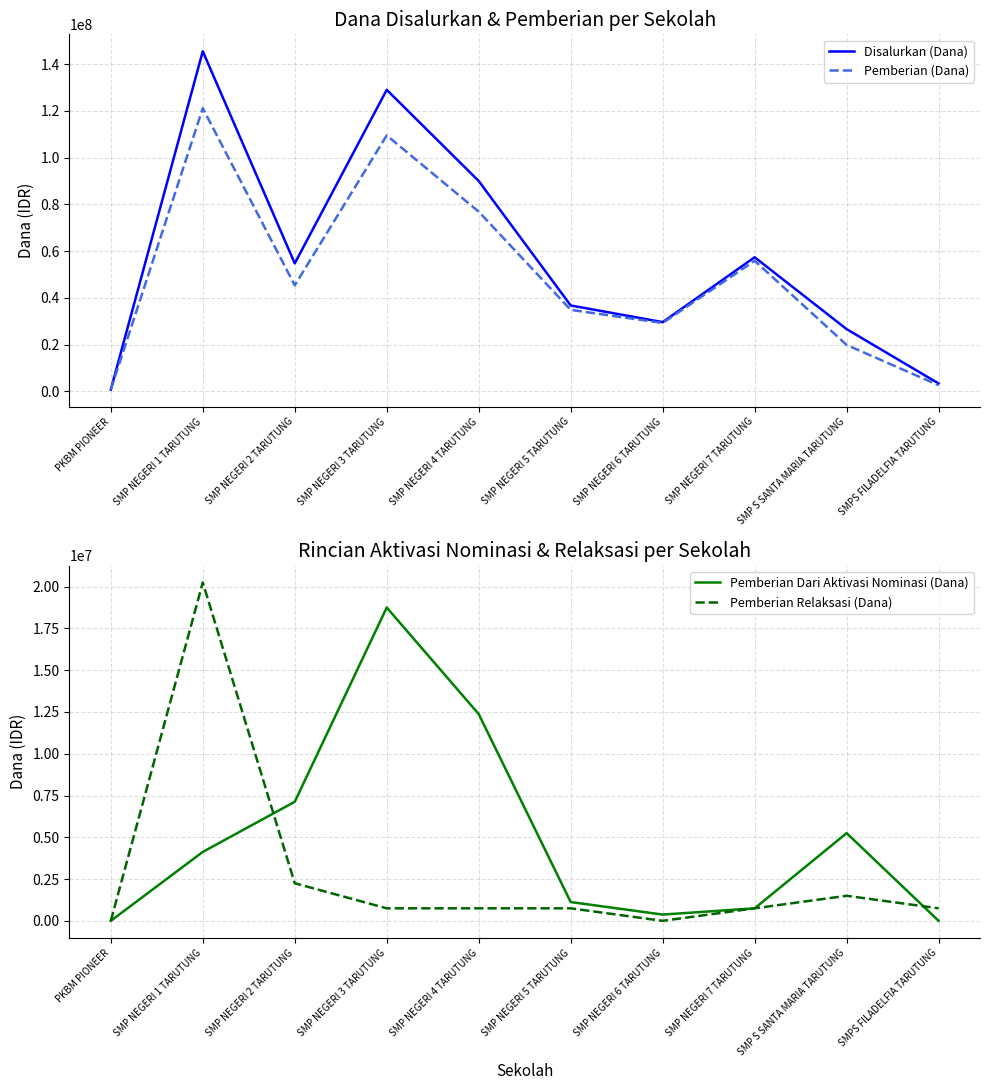

At which category is the sum across all series the highest?

SMP NEGERI 1 TARUTUNG